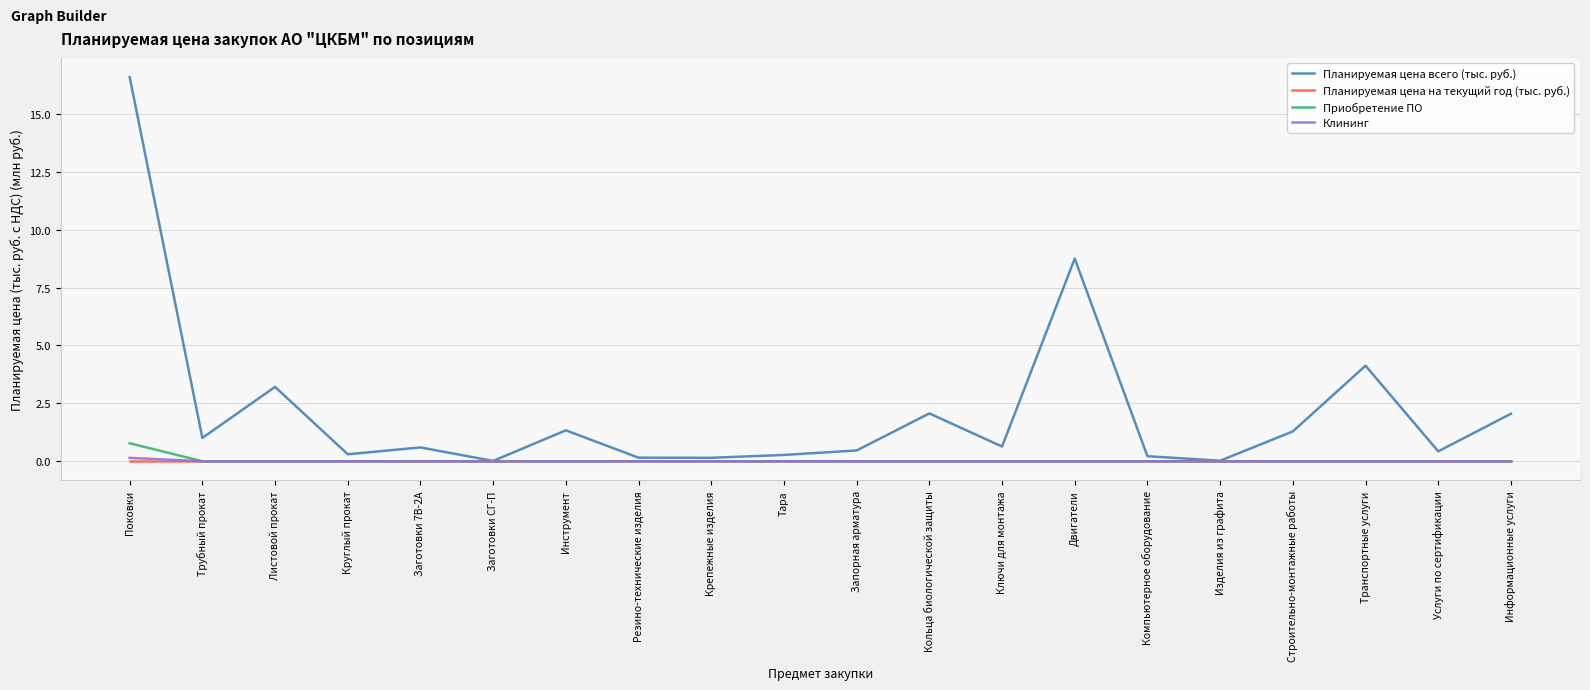

Which series has the largest range (max minus min)?

Планируемая цена всего (тыс. руб.)